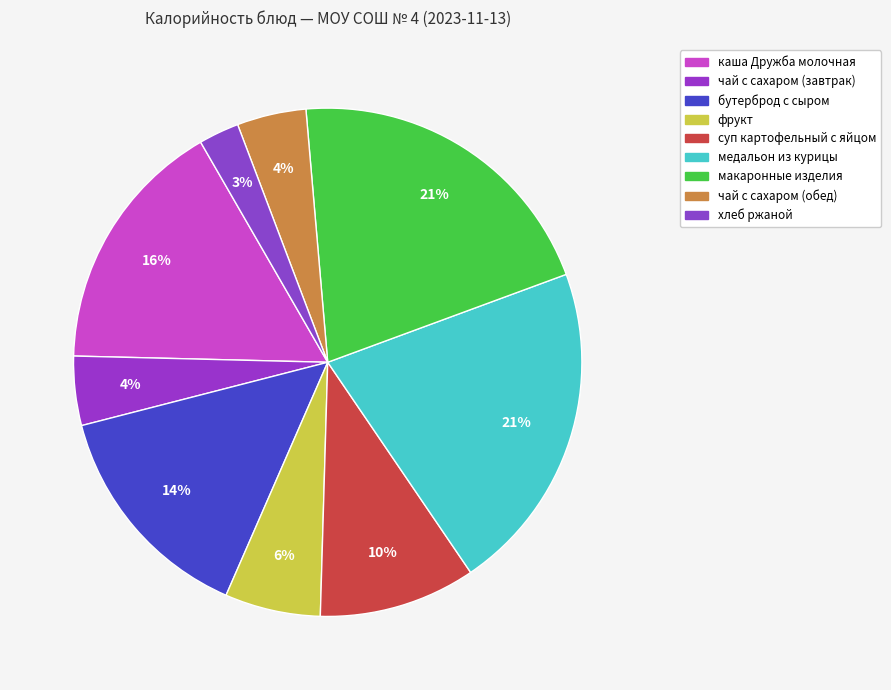

How many segments does this pie chart have?

9